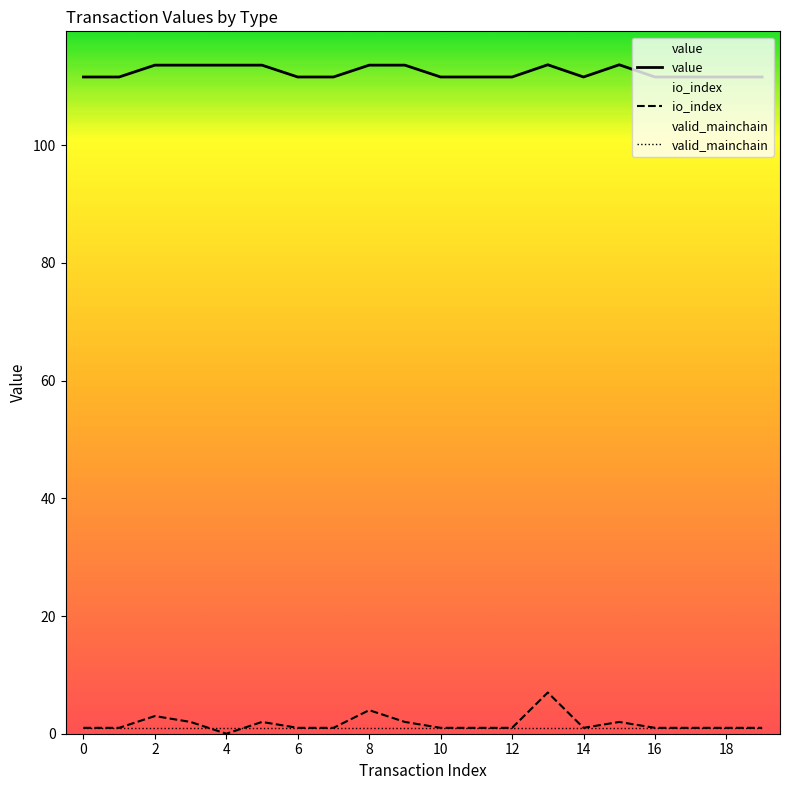

True or false: io_index and value cross at least once.

False